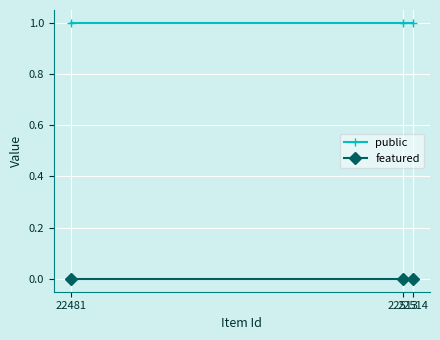

Is it true that featured equals 0 at 22481?

True